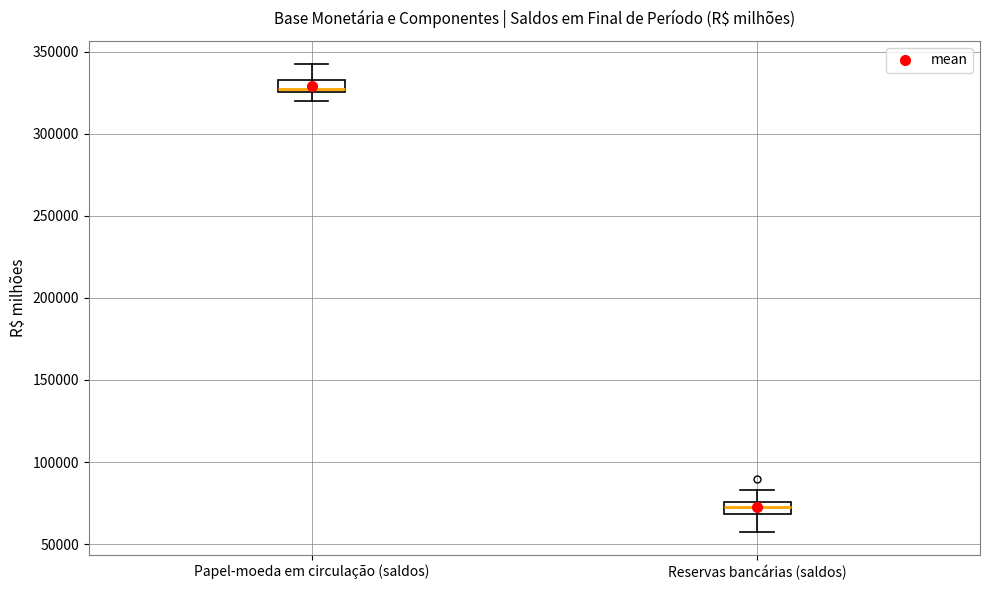

Which box has the lowest median line?

Reservas bancárias (saldos)